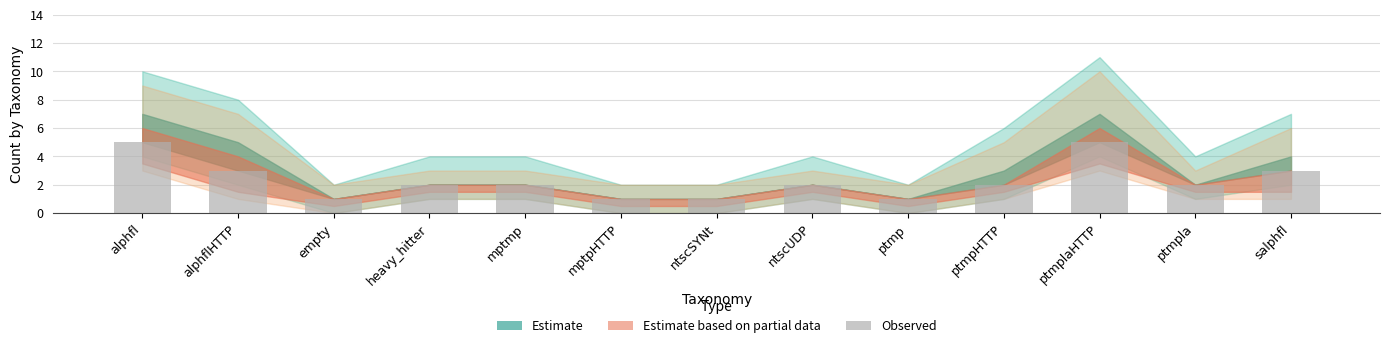

Reading left to right, list all the values displayed in this chart.

5	3	1	2	2	1	1	2	1	2	5	2	3